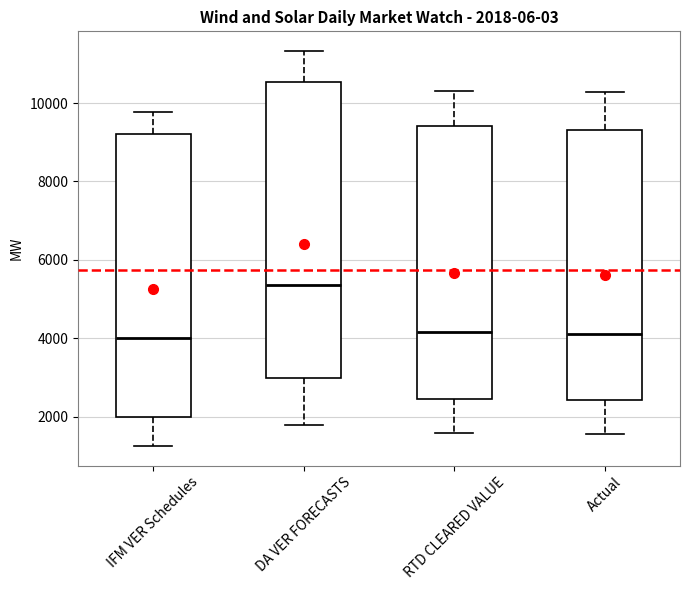

Which box is the tallest, from its lower edge to its upper edge?

DA VER FORECASTS